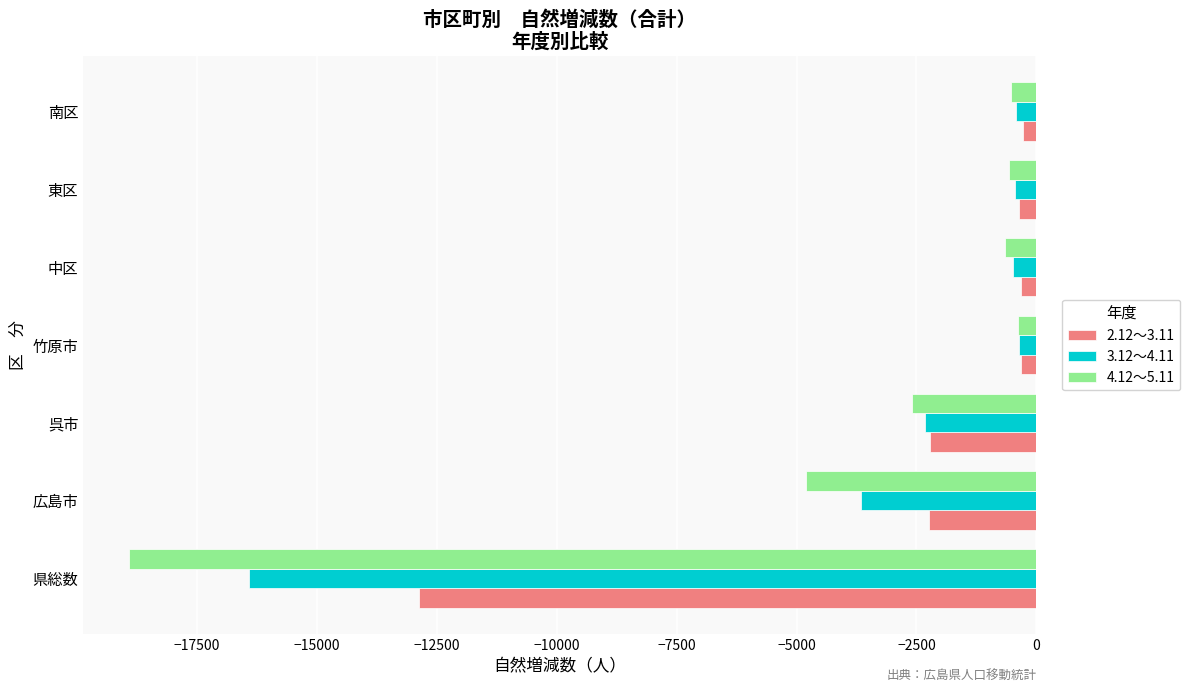

What are all the series names shown in the legend?

2.12～3.11, 3.12～4.11, 4.12～5.11